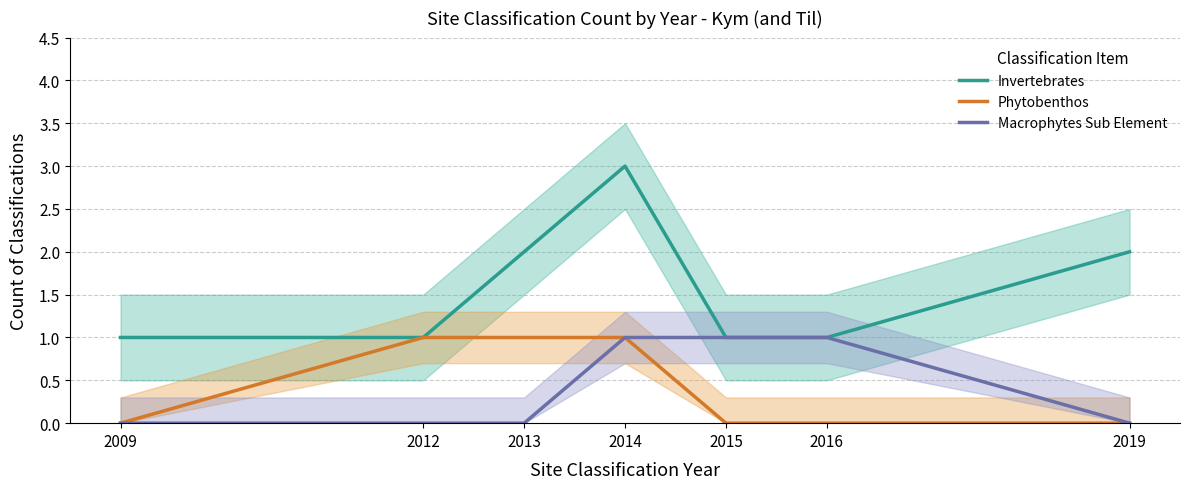

True or false: Macrophytes Sub Element has more than 1 interior local peaks.

False